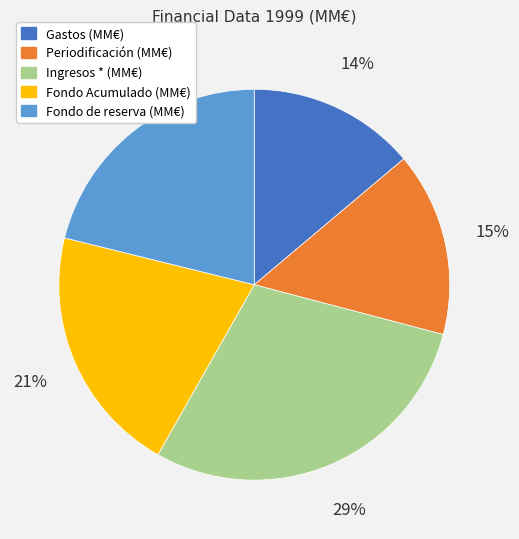

How many slices are in this pie chart?

5